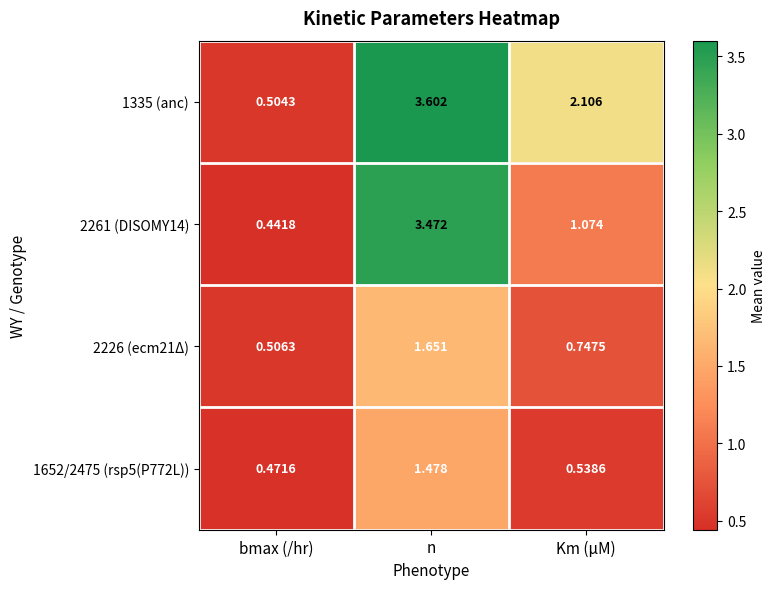

At which label is 2226 (ecm21Δ) closest to 1?

Km (µM)